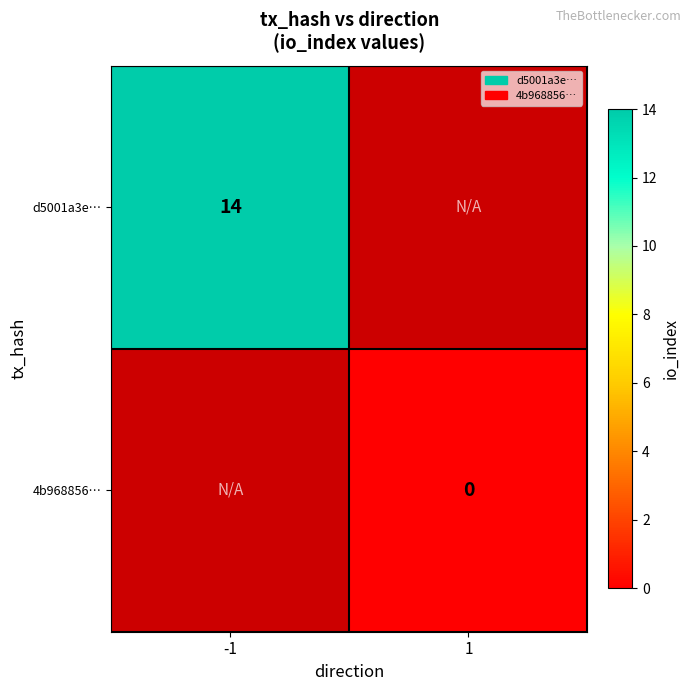

True or false: d5001a3e… has a value of 14 at -1.

True